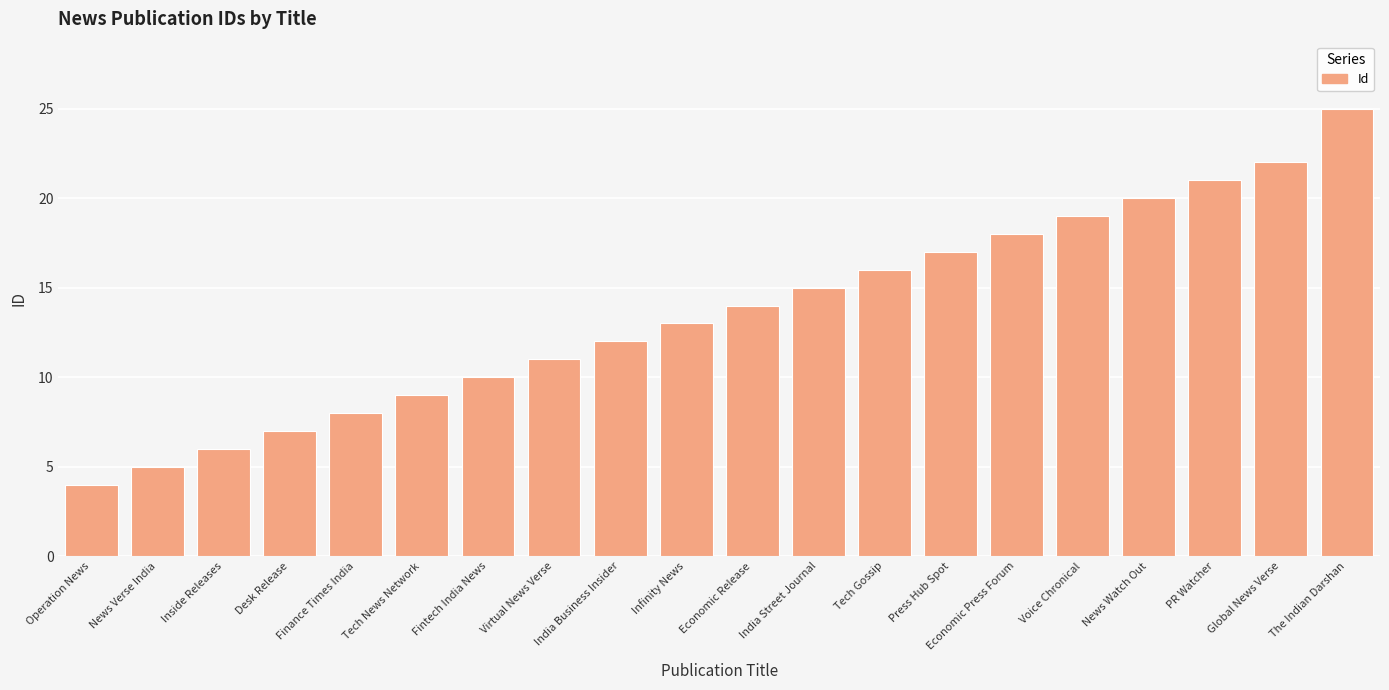

What is the difference between the maximum and minimum values?

21